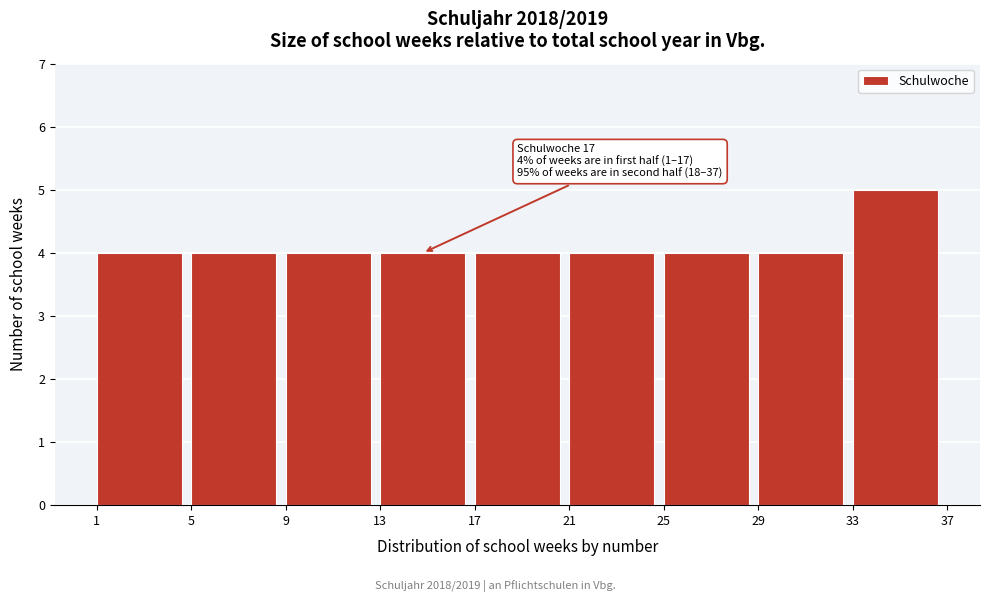

Over which range of the x-axis is the bar tallest?

33 to 37